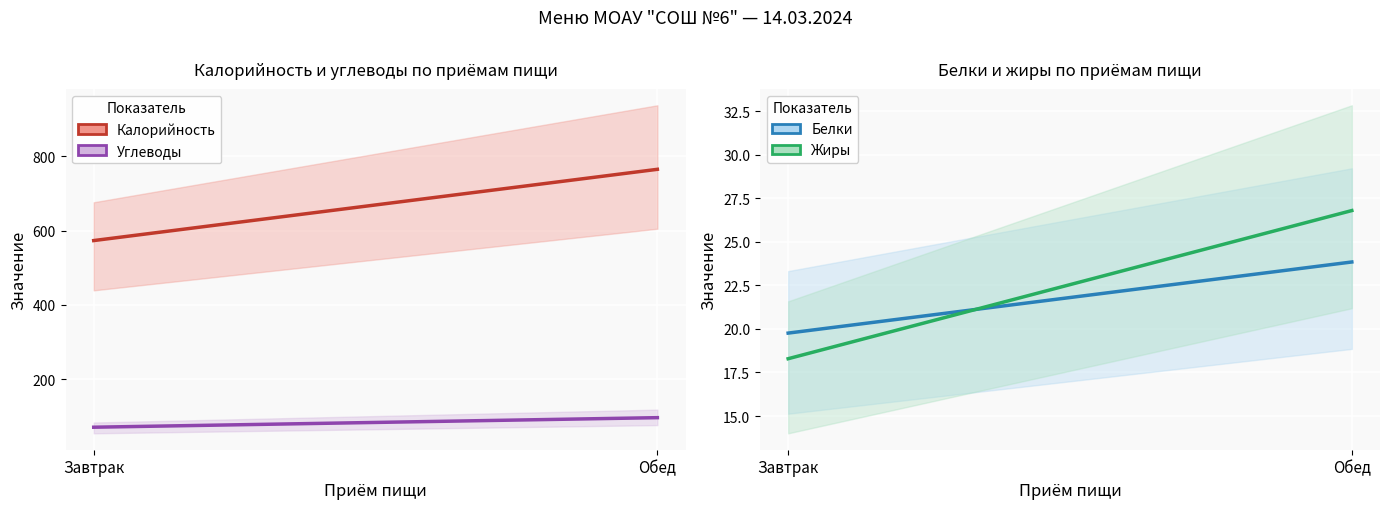

Which has a higher value, Обед or Завтрак?

Обед